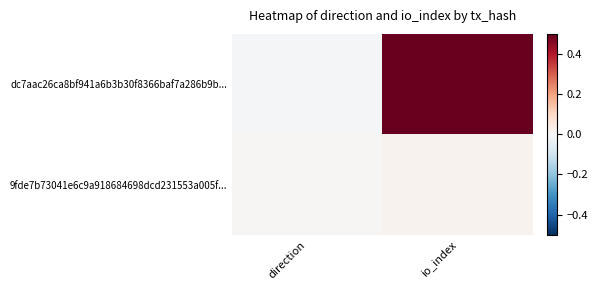

Reading right to left, extract all data points from this chart.

dc7aac26ca8bf941a6b3b30f8366baf7a286b9b...: io_index=0.5	direction=-0.0
9fde7b73041e6c9a918684698dcd231553a005f...: io_index=0.0	direction=0.0